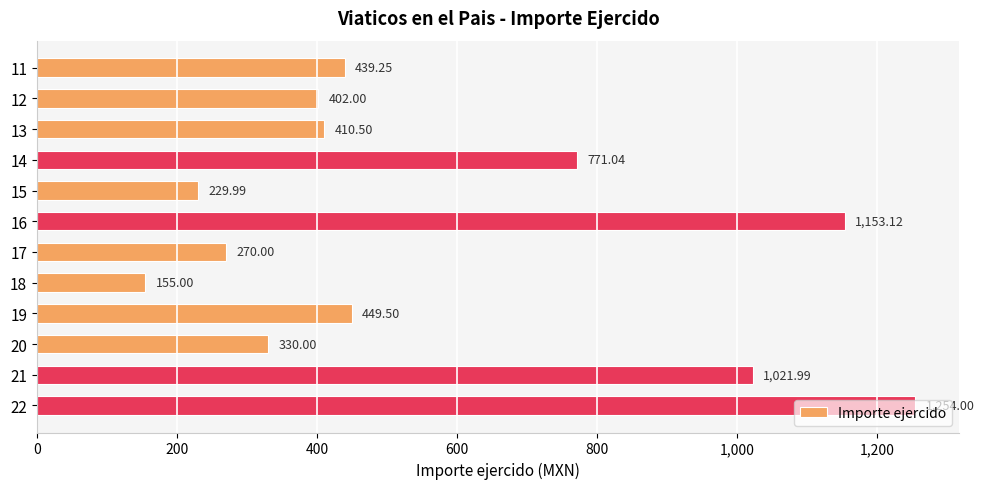

How many bars are there in total?

12